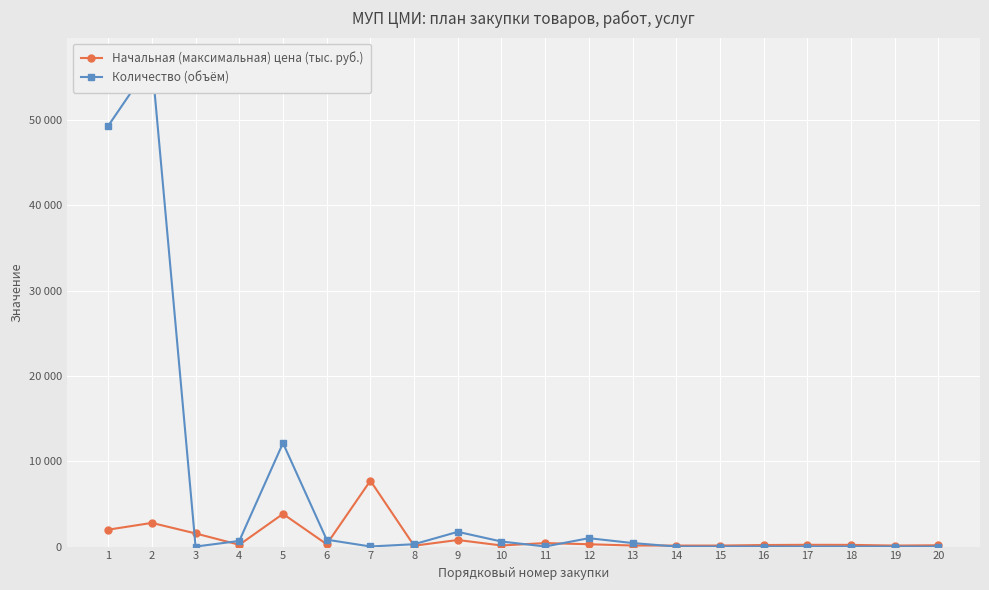

The value of Начальная (максимальная) цена (тыс. руб.) at 11 is 614.9. True or false?

False